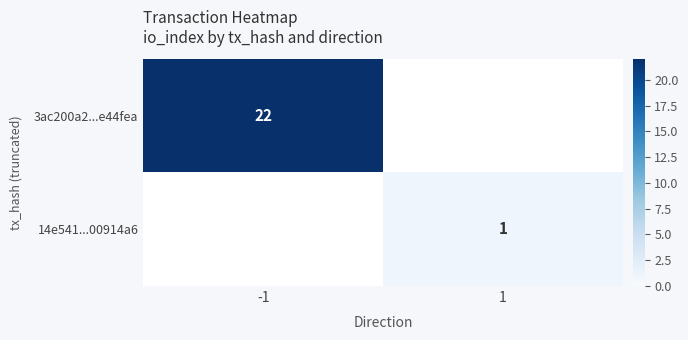

The 14e541...00914a6 series shows 0.4 at 1. True or false?

False